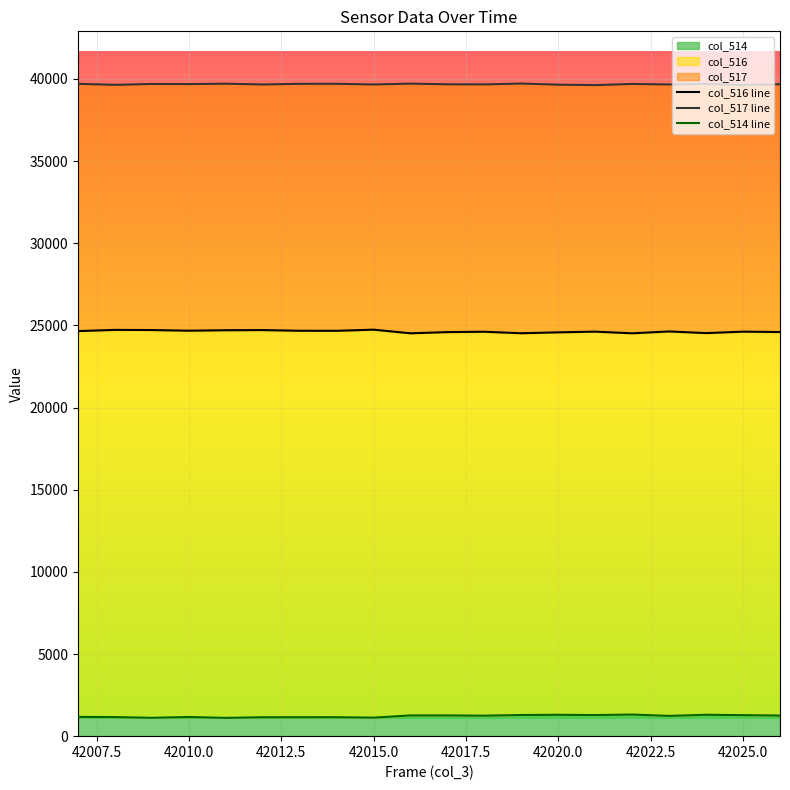

What is the sum of all col_517 line values?

793652